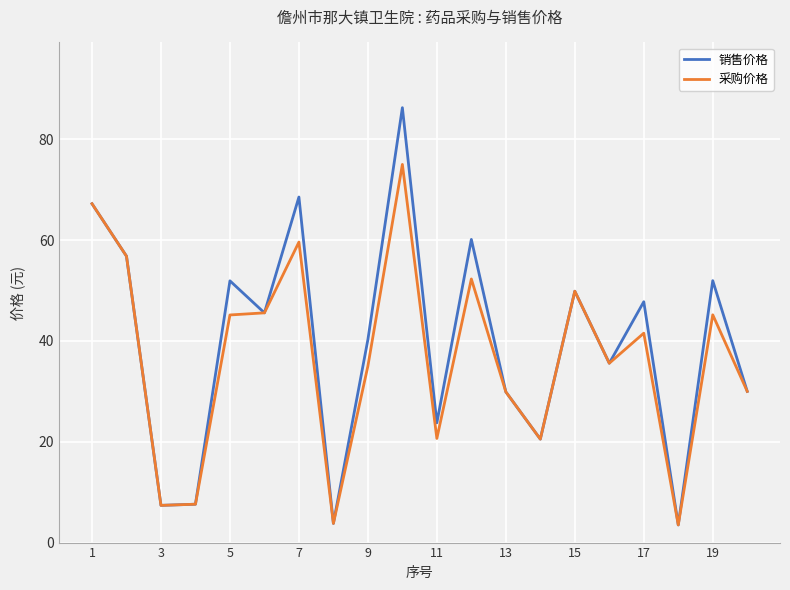

Which series has the widest spread of values?

销售价格